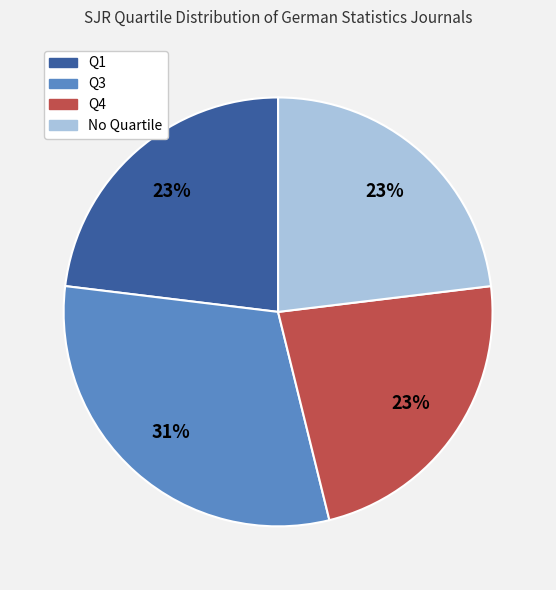

To the nearest percent, what is the average slice percentage?

25%